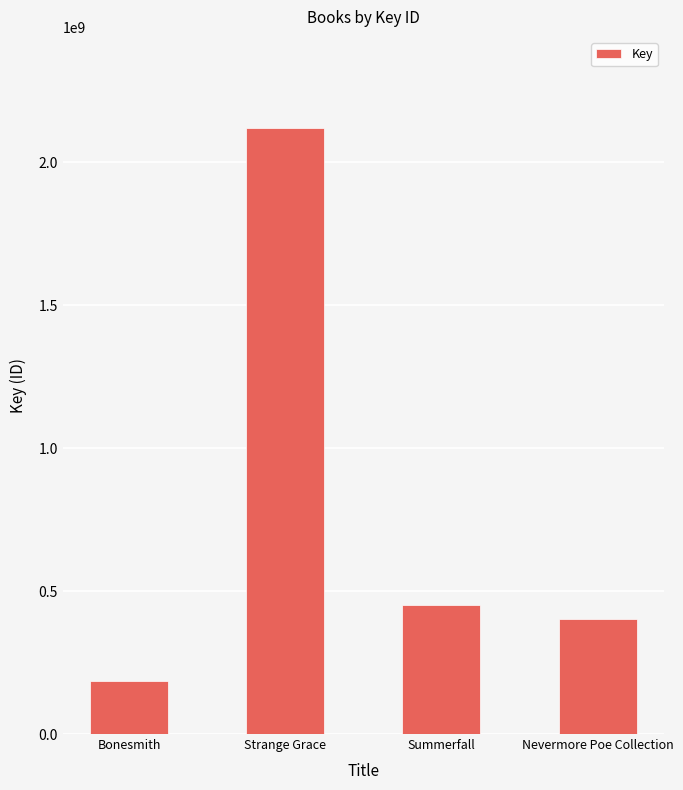

List the labels in order of value, smallest first.

Bonesmith, Nevermore Poe Collection, Summerfall, Strange Grace